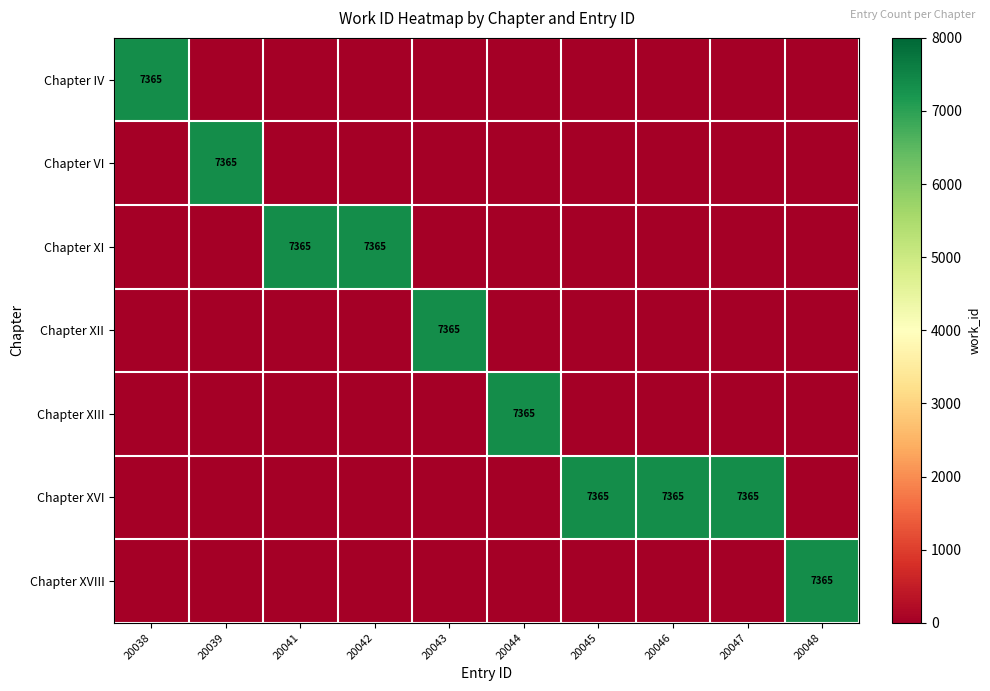

What is the total value across all series at 20046?

7365